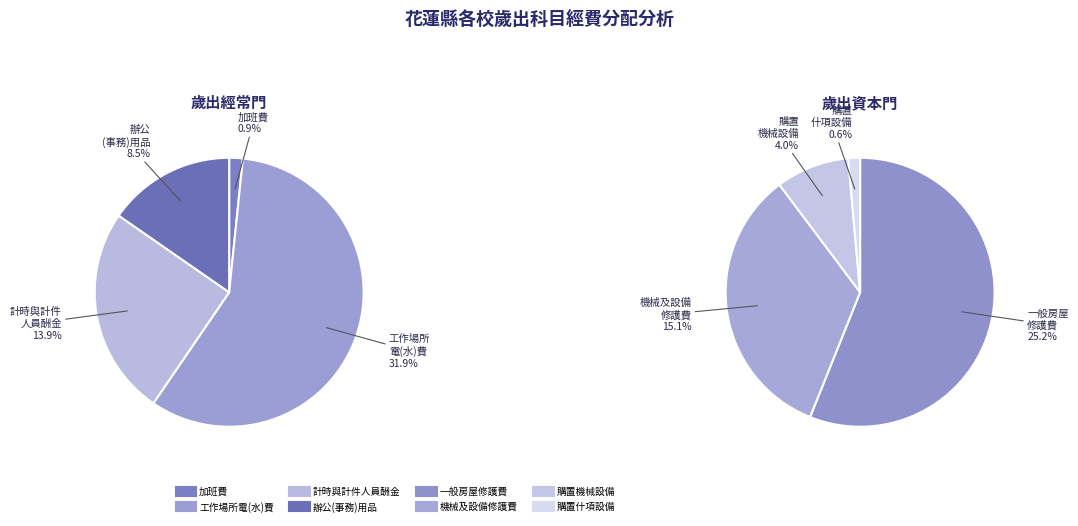

To the nearest percent, what portion does 購置什項設備 represent?

1%